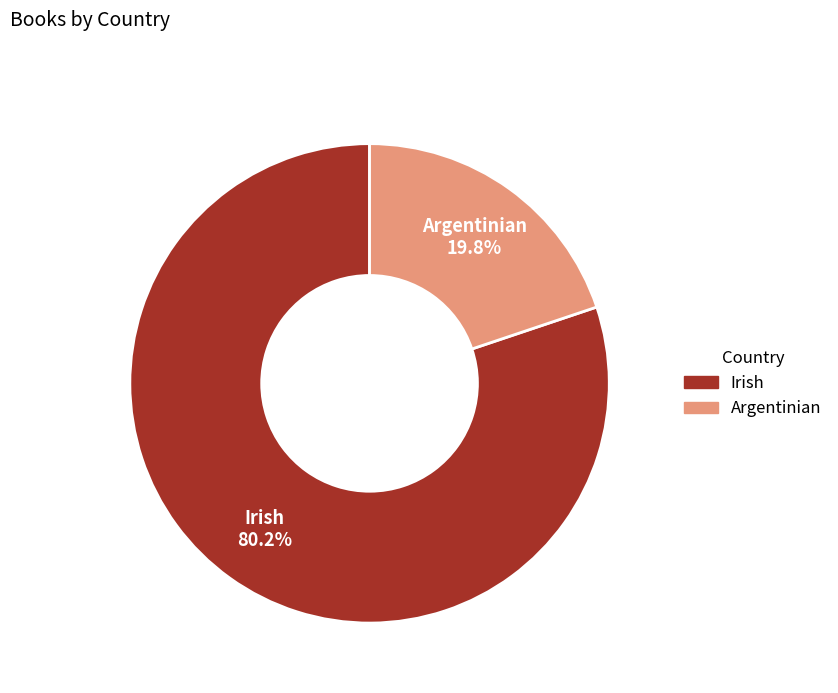

Which slice is the largest?

Irish